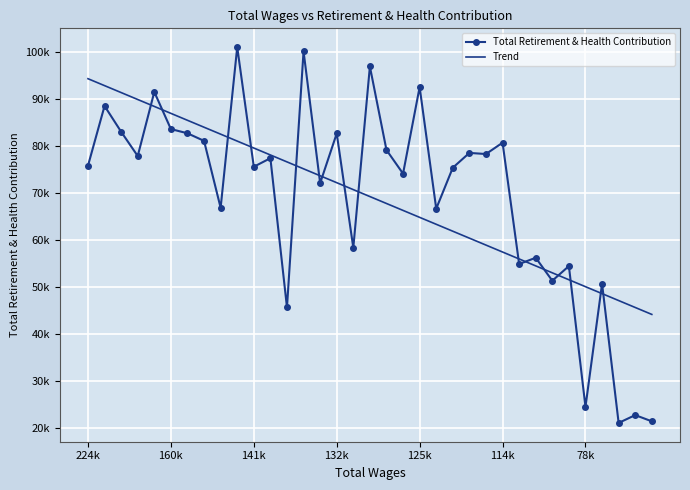

What are all the series names shown in the legend?

Total Retirement & Health Contribution, Trend